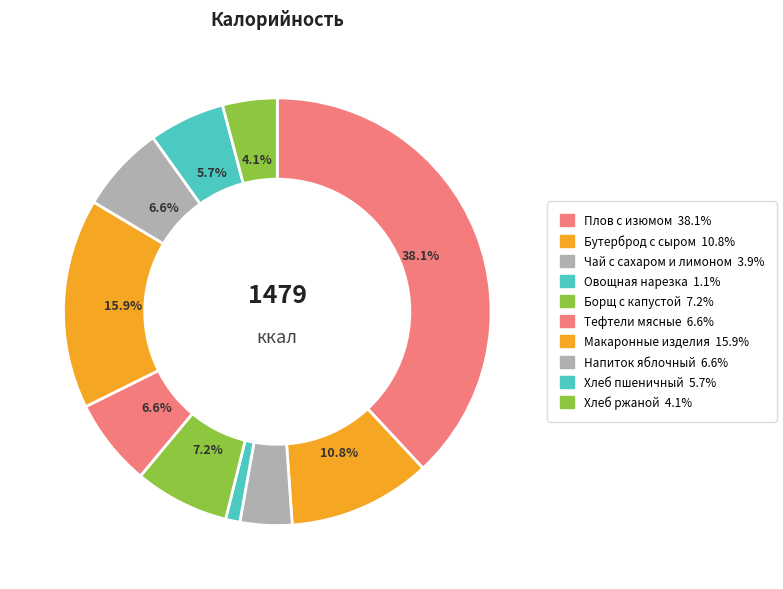

To the nearest percent, what is the difference between the largest and smallest slice percentages?

37%